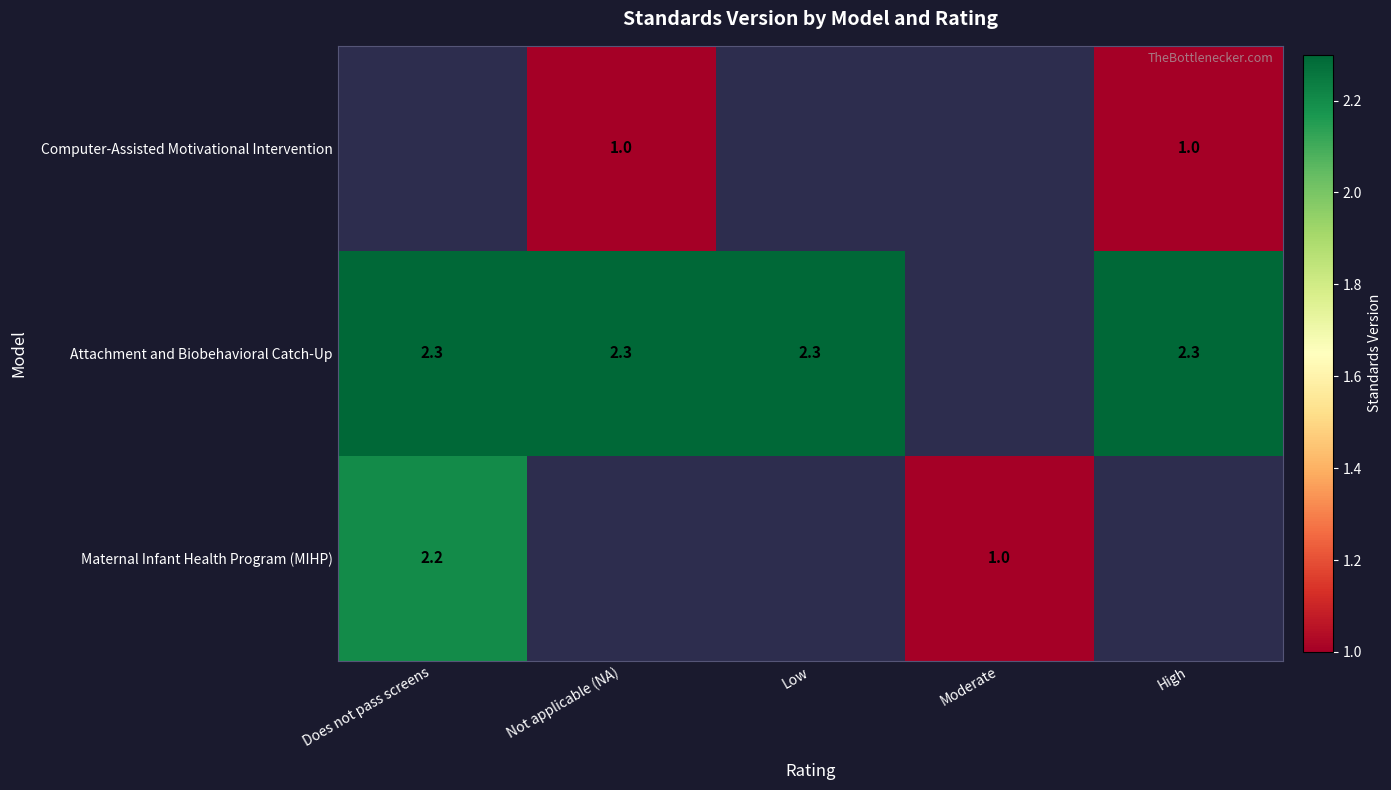

The value of Attachment and Biobehavioral Catch-Up at Low is 2.3. True or false?

True